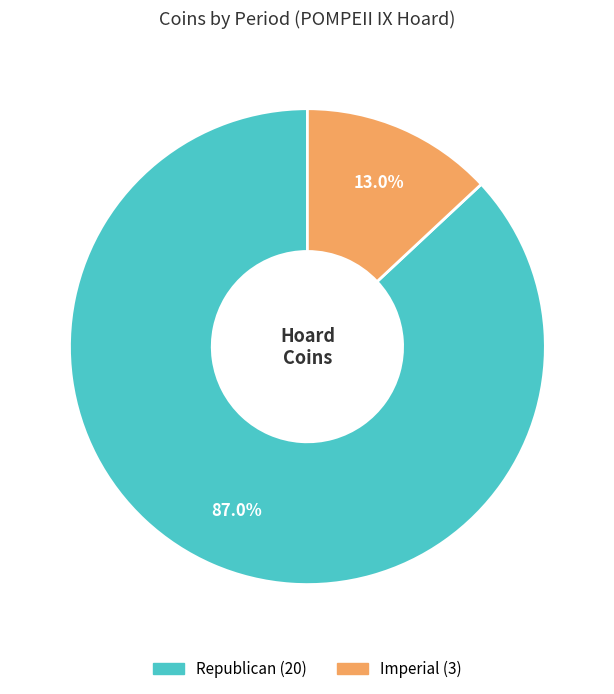

Combined, what portion of the pie is Republican and Imperial?

100.0%